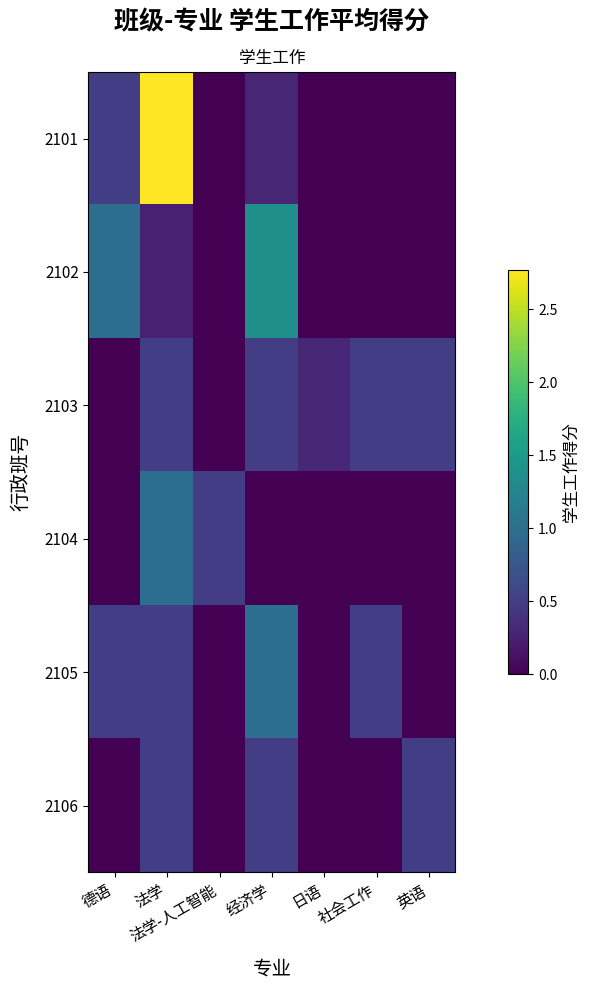

Which series has the largest total across all categories?

2101